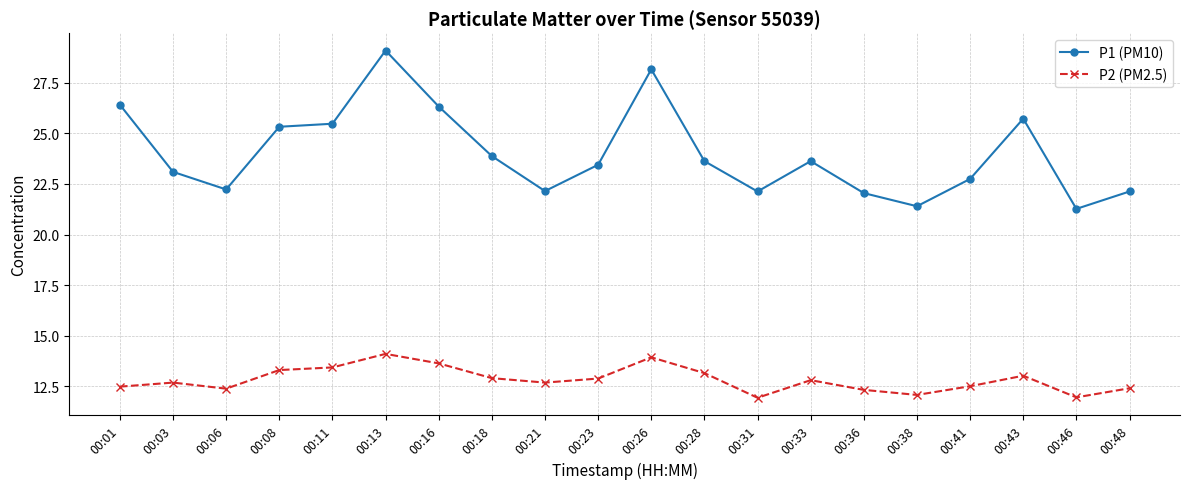

How many series are shown in this chart?

2